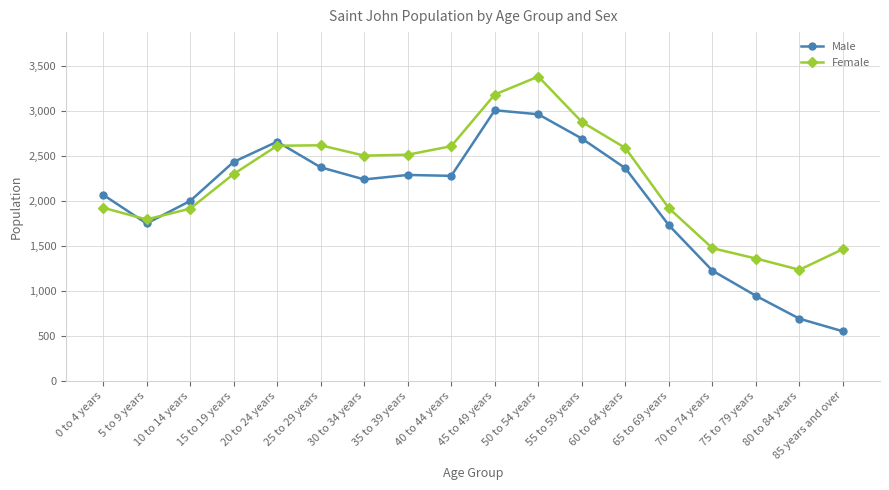

Where does the Female series first go above 2505?

20 to 24 years